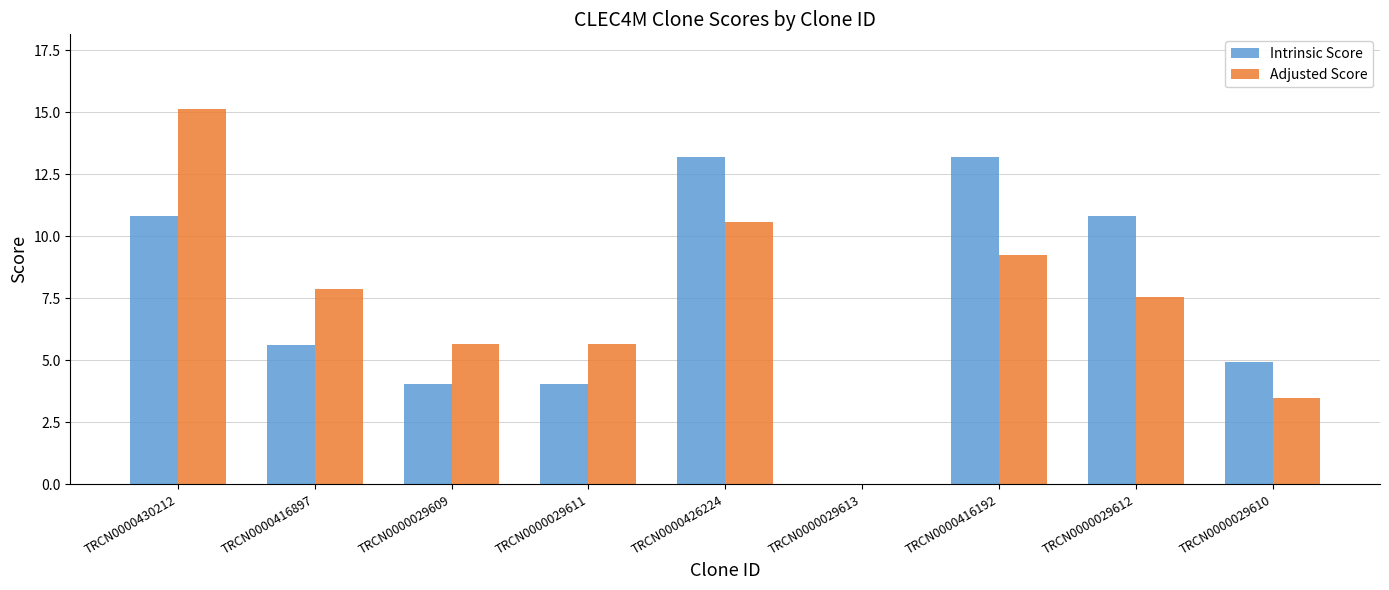

What is the sum of the Adjusted Score values at TRCN0000430212 and TRCN0000416897?

23.0